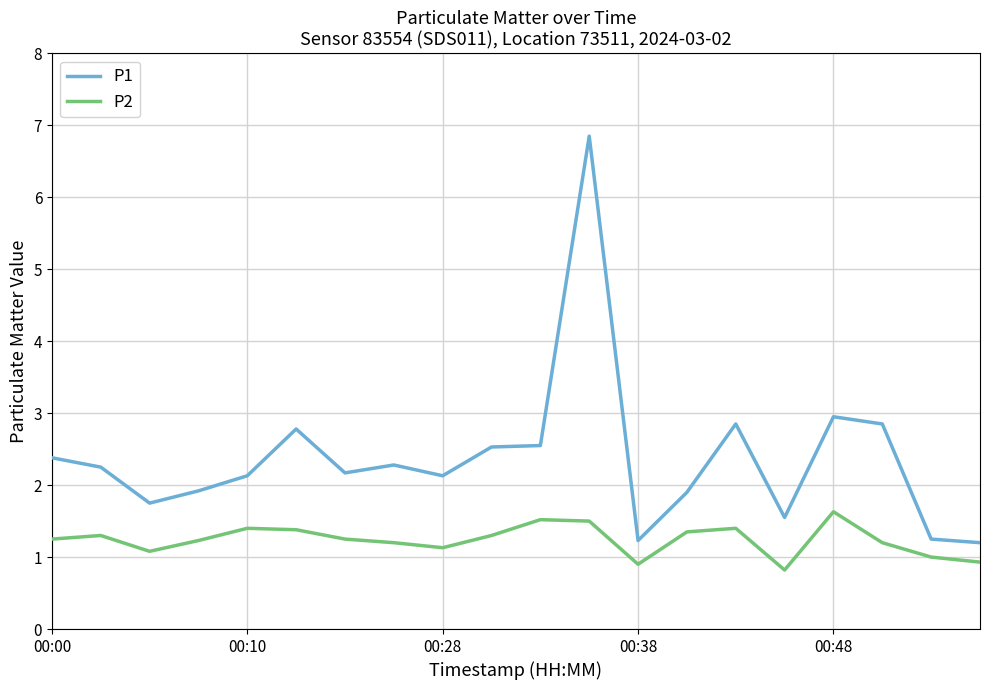

What is the difference between the maximum and minimum values in the P2 series?

0.8